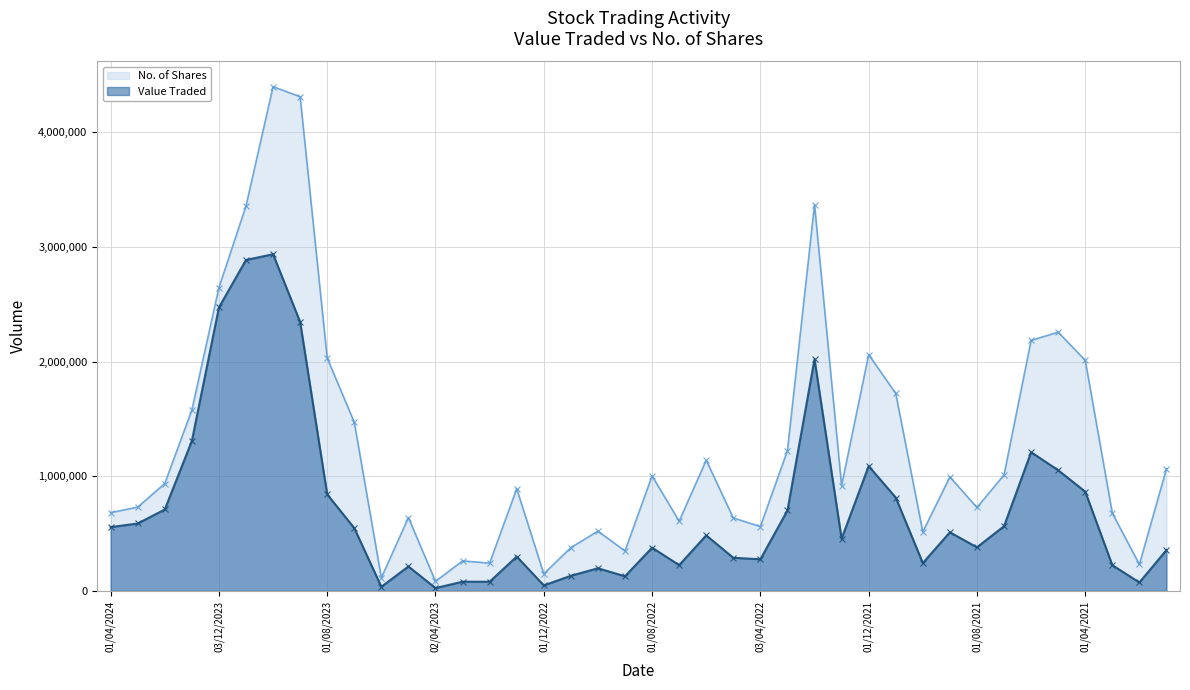

Rank the categories by No. of Shares value from highest to lowest.

01/10/2023, 03/09/2023, 01/02/2022, 01/11/2023, 03/12/2023, 02/05/2021, 01/06/2021, 01/12/2021, 01/08/2023, 01/04/2021, 01/11/2021, 02/01/2024, 02/07/2023, 01/03/2022, 01/06/2022, 03/01/2021, 01/07/2021, 01/08/2022, 01/09/2021, 01/02/2024, 02/01/2022, 02/01/2023, 03/03/2024, 01/08/2021, 01/04/2024, 01/03/2021, 01/05/2023, 08/05/2022, 03/07/2022, 03/04/2022, 02/10/2022, 03/10/2021, 01/11/2022, 01/09/2022, 01/03/2023, 01/02/2023, 01/02/2021, 01/12/2022, 04/06/2023, 02/04/2023